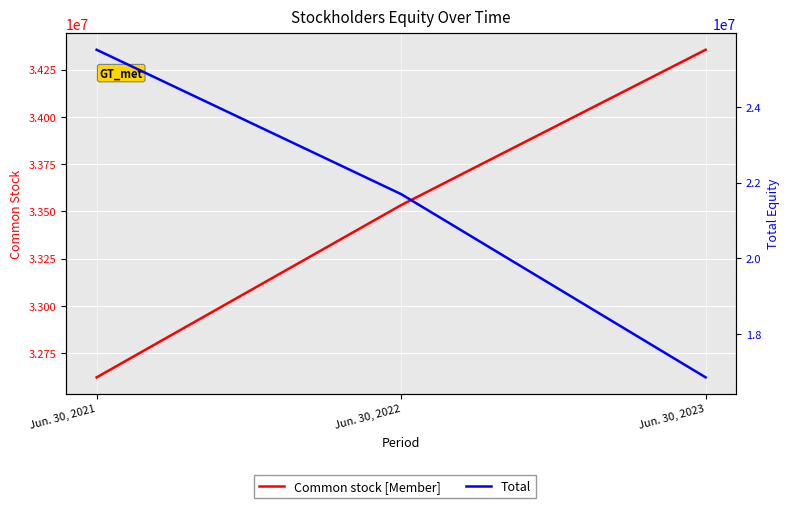

Reading left to right, what are all the values shown in this chart?

Common stock [Member]: Jun. 30, 2021=32621471	Jun. 30, 2022=33533003	Jun. 30, 2023=34355315
Total: Jun. 30, 2021=25513525	Jun. 30, 2022=21698558	Jun. 30, 2023=16856526